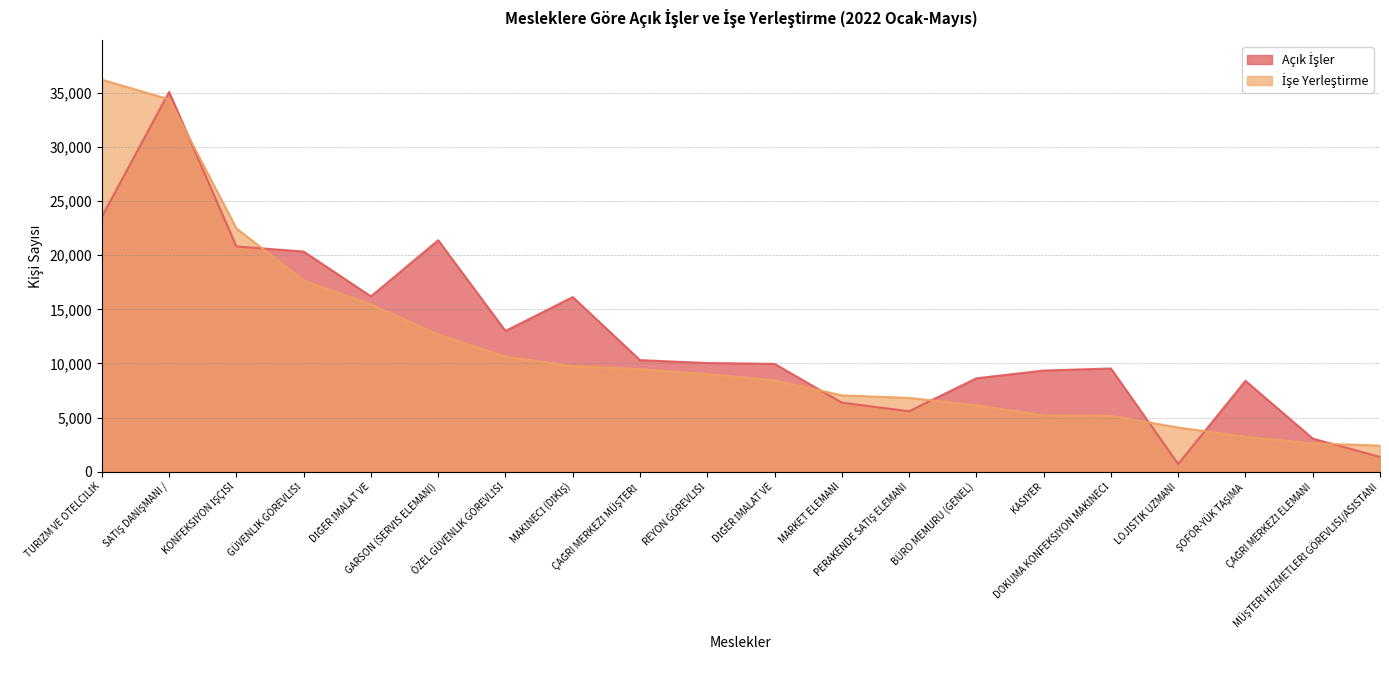

What is the label of the 9th point from the left?

ÇAĞRI MERKEZİ MÜŞTERİ